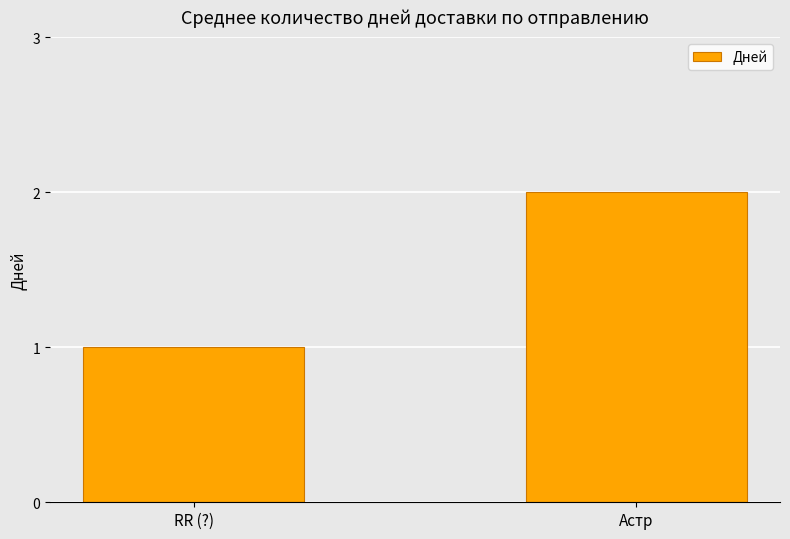

What is the label of the 1st bar from the right?

Астр